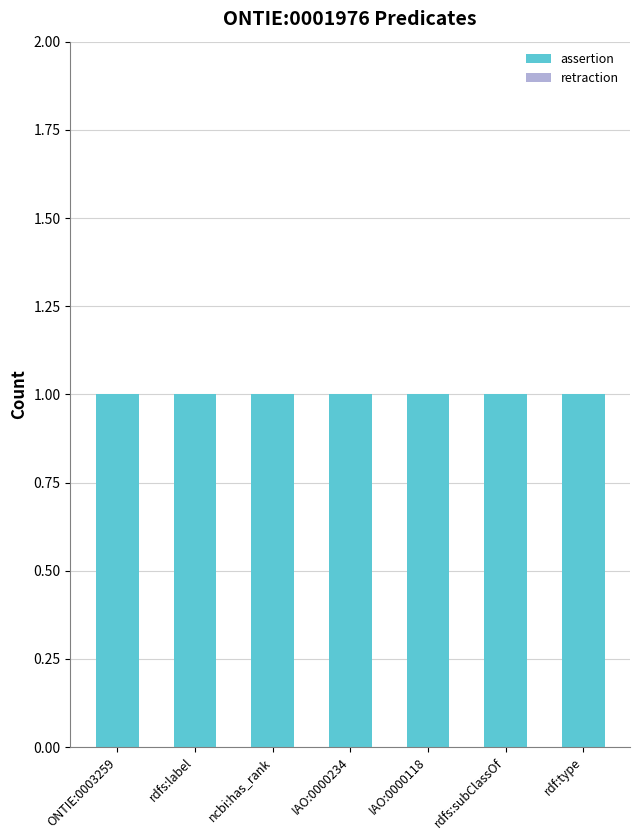

What is the approximate value of assertion at rdfs:subClassOf?

1